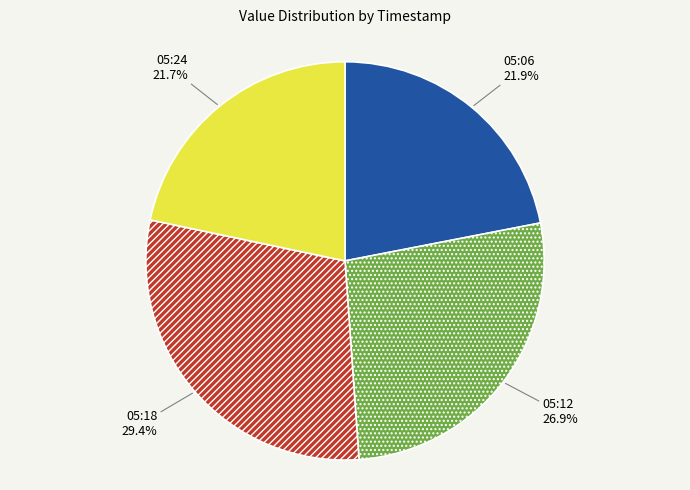

Does any single category account for the majority?

No